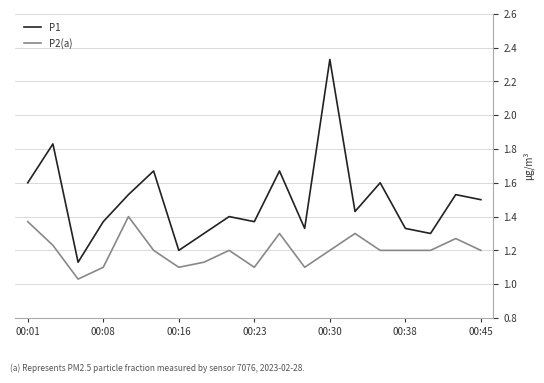

At how many categories does at least one series exceed 1?

19